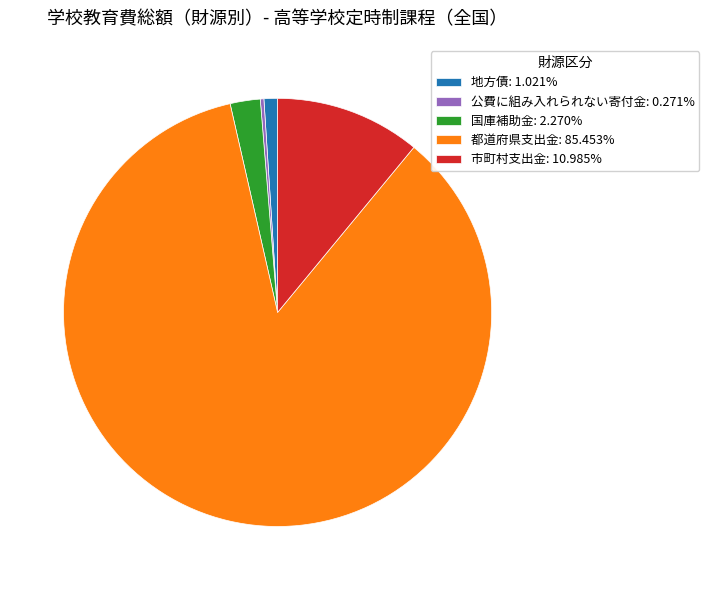

Combined, do 地方債: 1.021% and 国庫補助金: 2.270% account for over 50%?

No